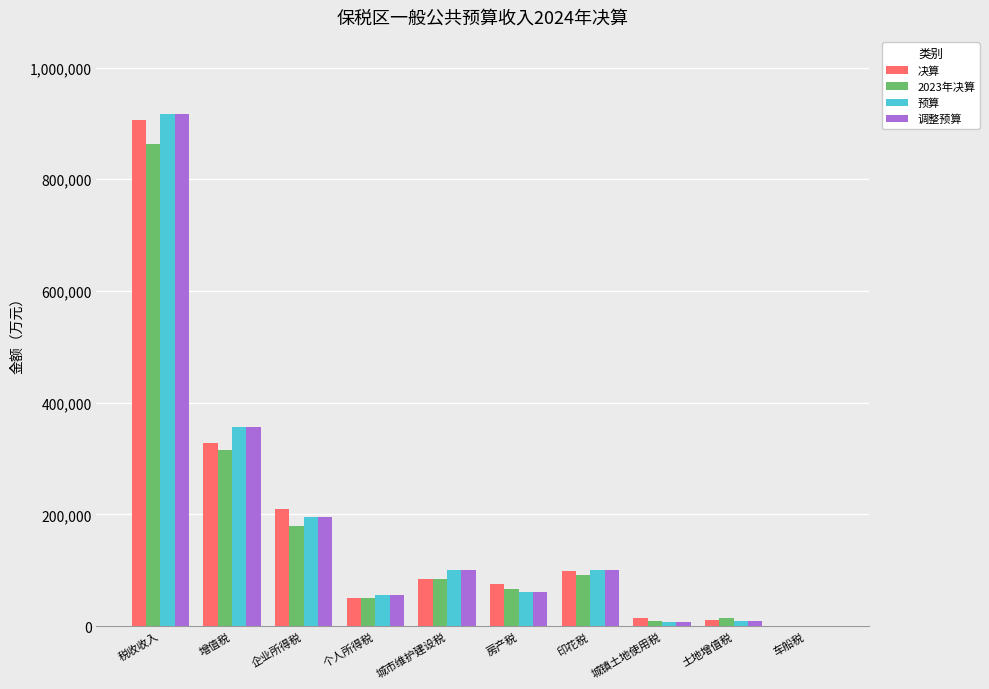

At which category is the sum across all series the highest?

税收收入